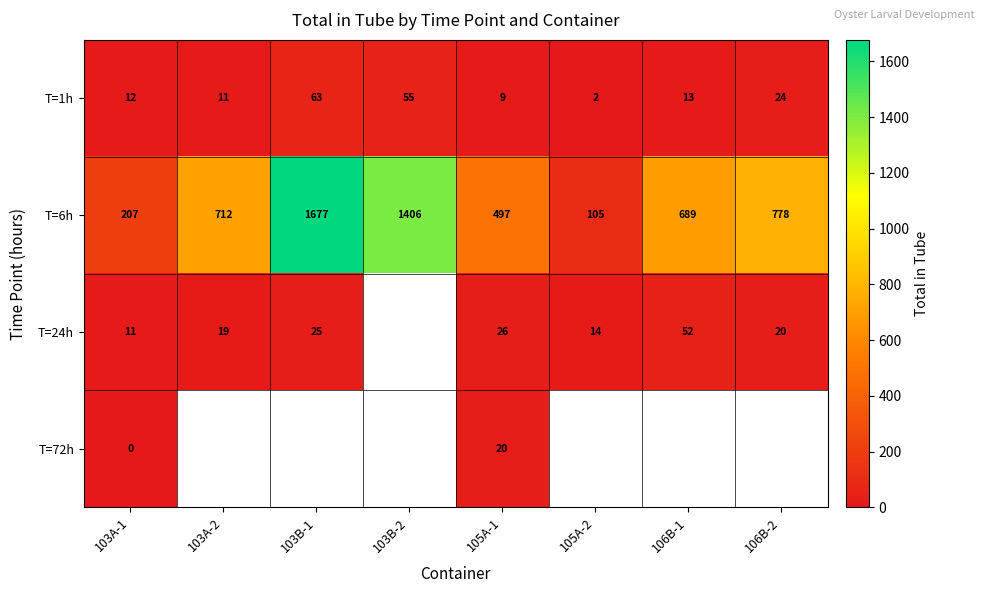

Which category has the lowest value across all series?

103A-1